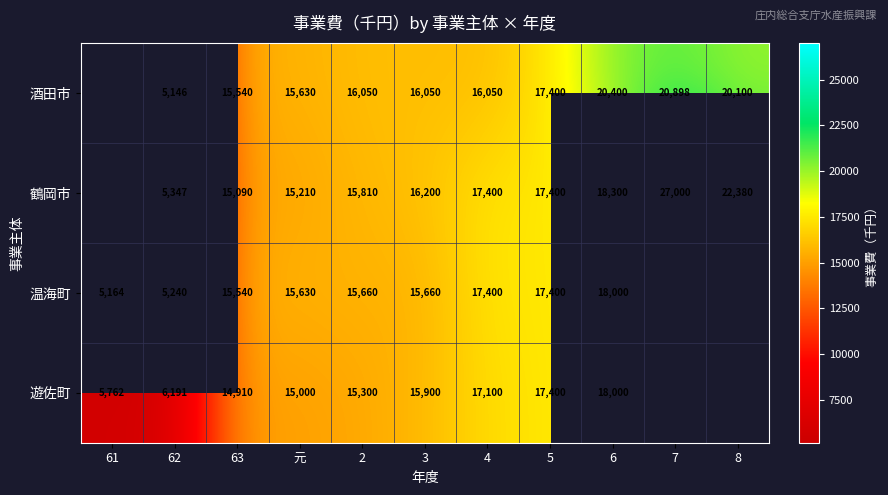

What is the total value across all series at 3?

63810